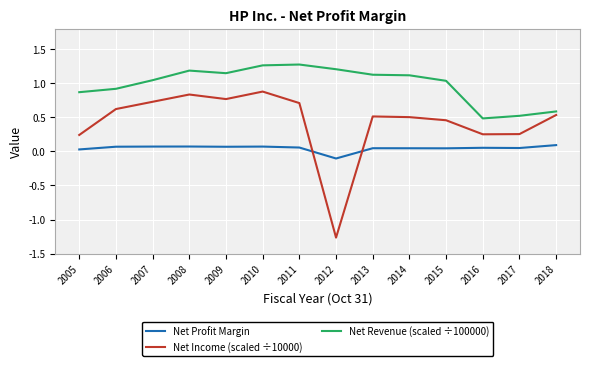

What are all the series names shown in the legend?

Net Profit Margin, Net Income (scaled ÷10000), Net Revenue (scaled ÷100000)